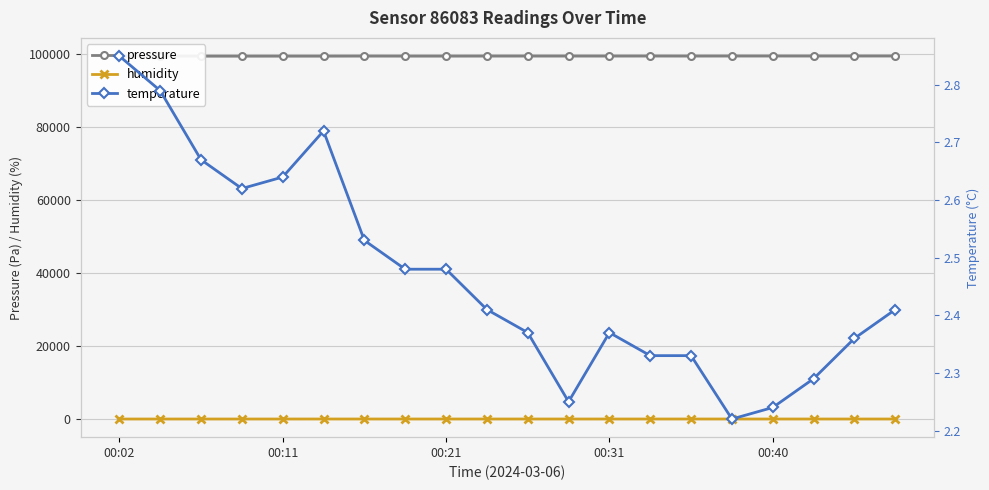

What is the value of the temperature point at the 9th from the left?

2.5